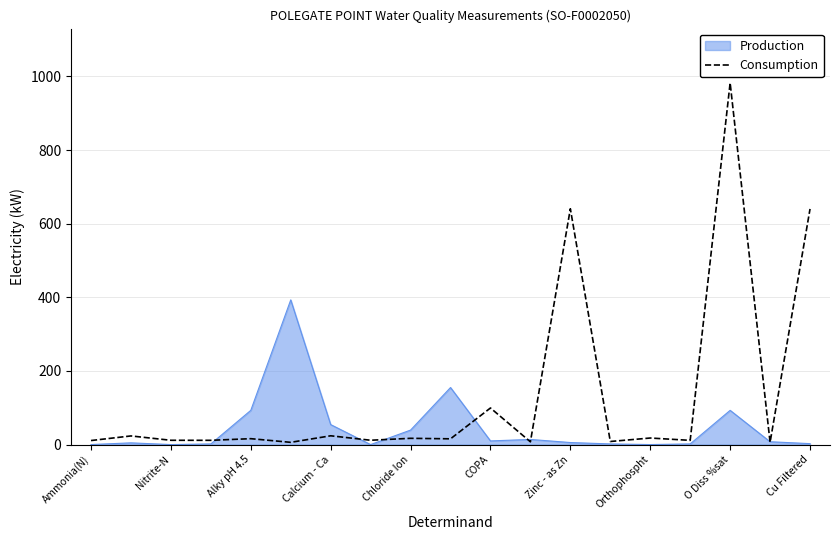

What is the maximum value for Consumption?

982.5